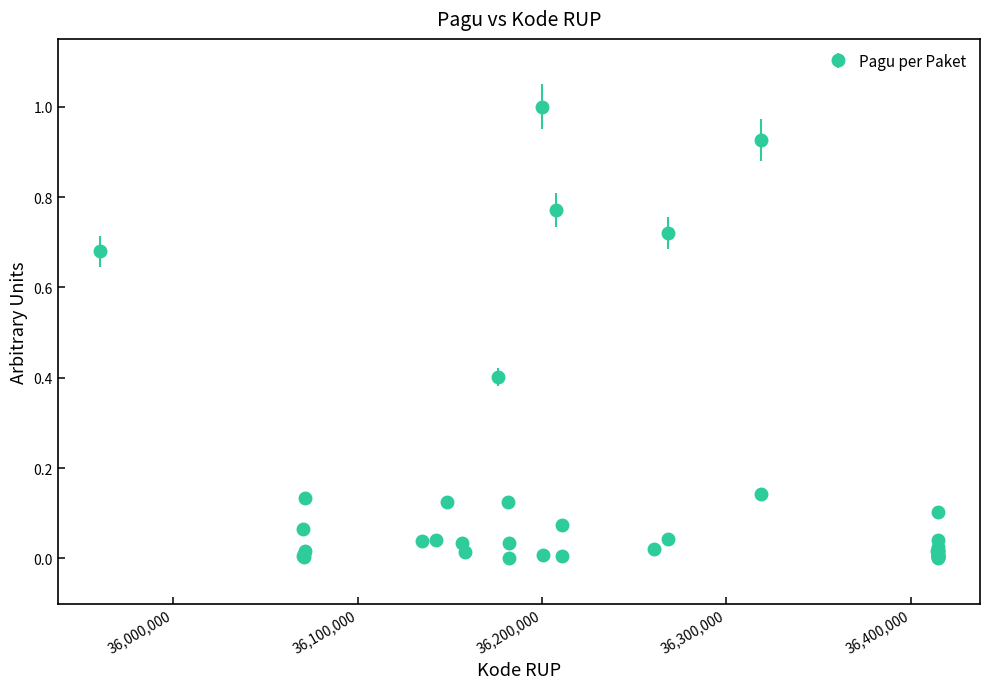

What is the greatest value displayed?

1.0